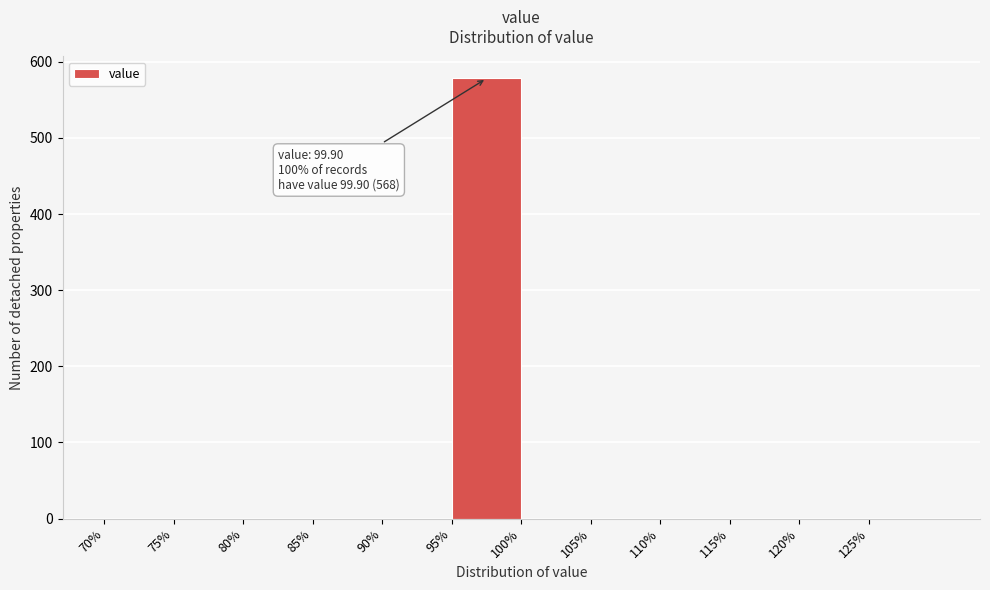

Over which range of the x-axis is the bar tallest?

95 to 100